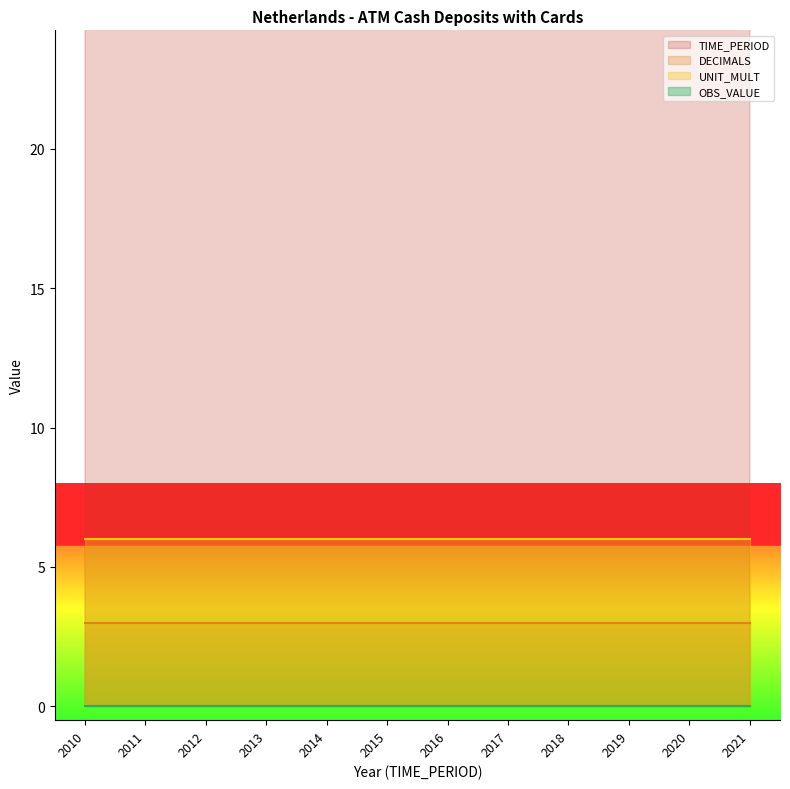

At 2010, list the series in order from smallest to largest.

OBS_VALUE, DECIMALS, UNIT_MULT, TIME_PERIOD